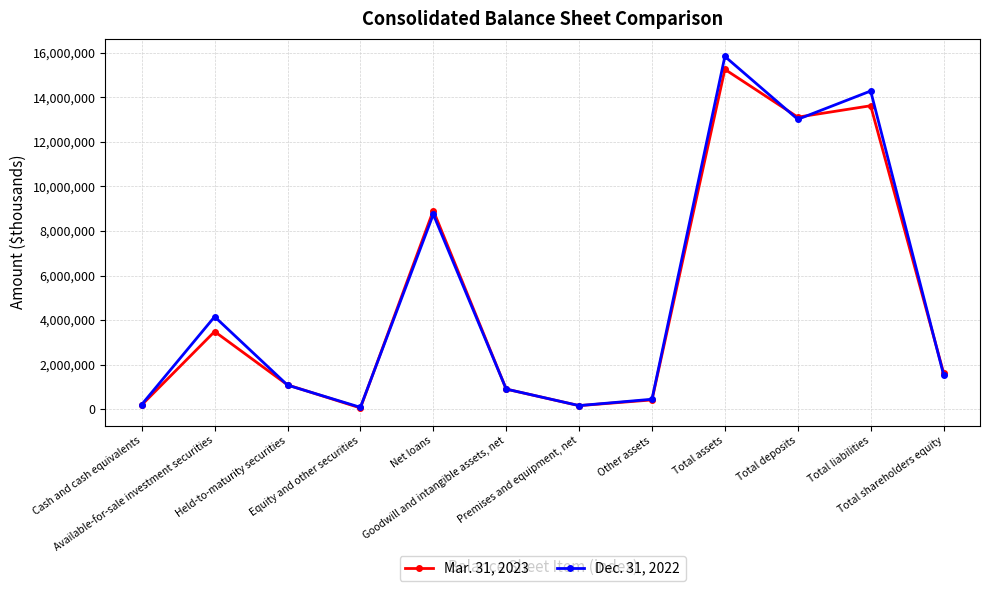

At which label does Dec. 31, 2022 first exceed 1551705?

Available-for-sale investment securities